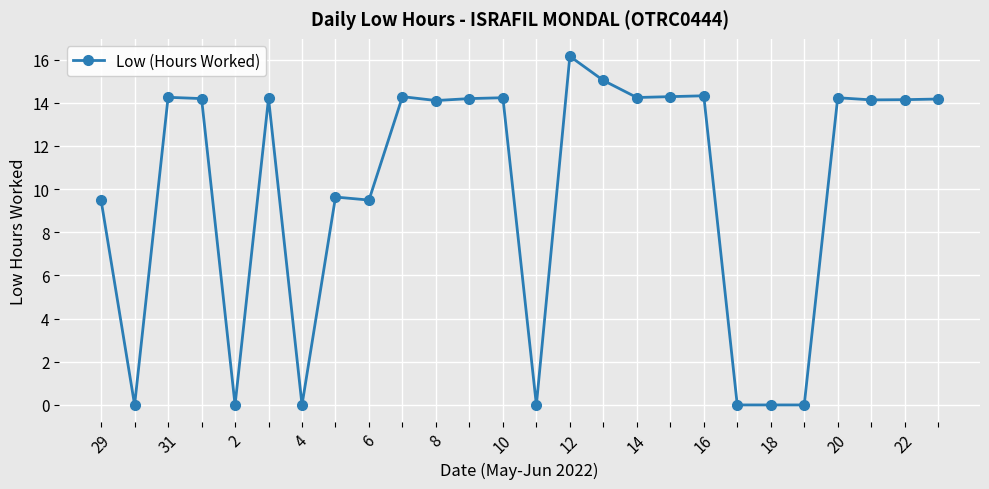

What is the difference between the second highest and minimum values?

15.0